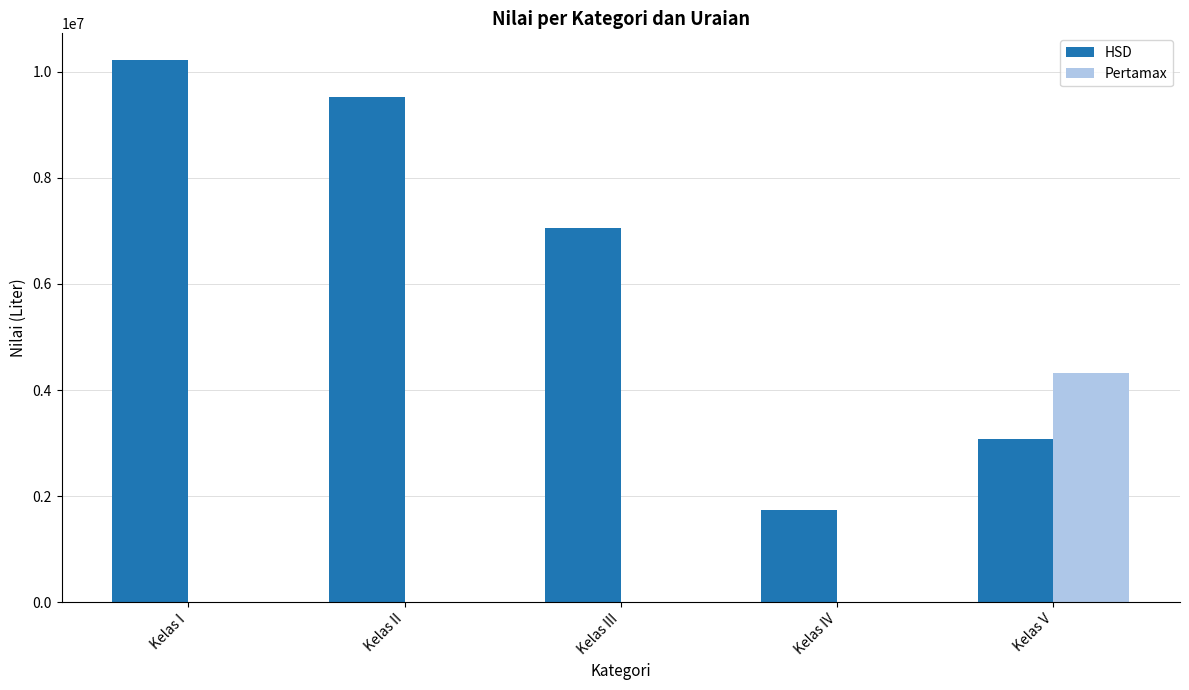

Reading left to right, list all the values displayed in this chart.

HSD: 10209325	9528382	7054863	1746181	3078042
Pertamax: 0	0	0	0	4325614